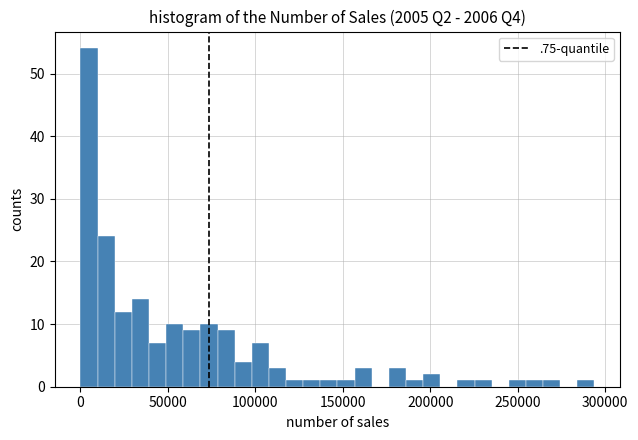

Around what value on the x-axis is the tallest bar? Give the approximate position of its centre, as read against the axis.

5000